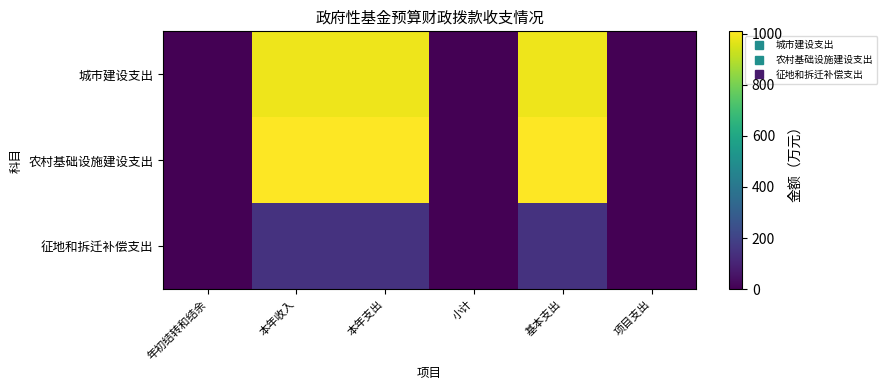

Between 小计 and 基本支出, which series saw the biggest shift?

农村基础设施建设支出